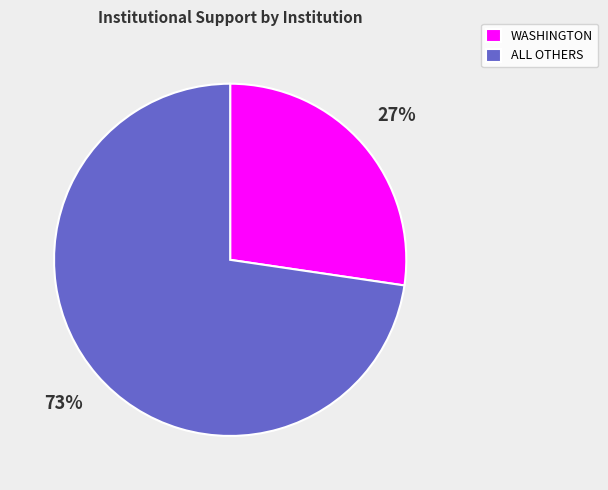

Count the number of slices in the pie.

2